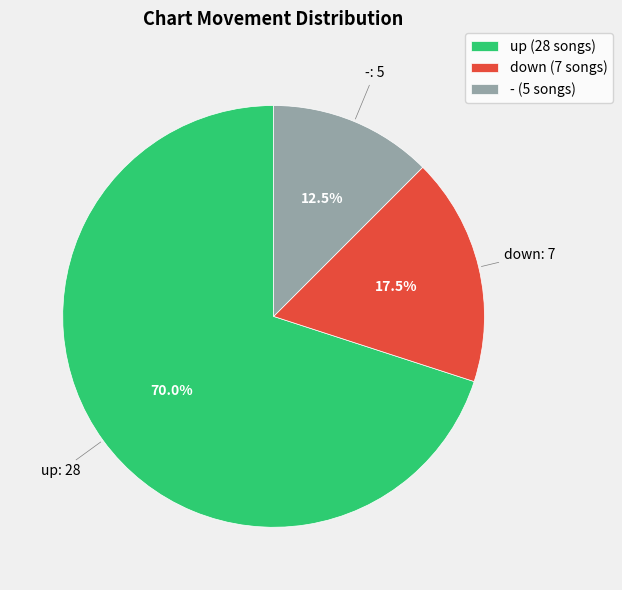

Approximately how many times larger is the value at up (28 songs) compared to down (7 songs)?

4.0